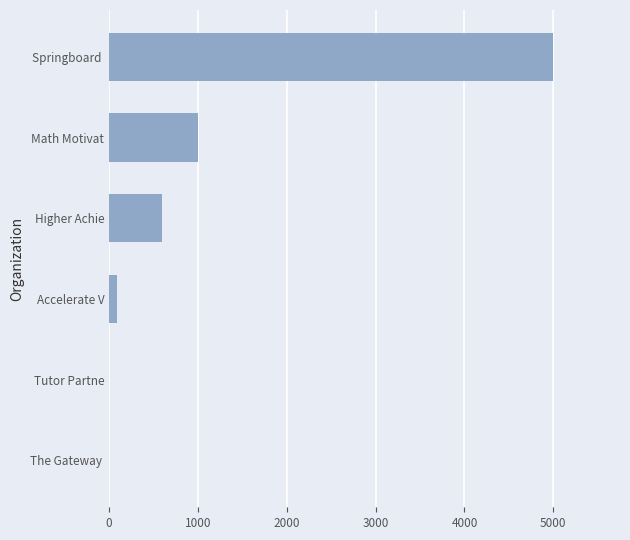

What is the sum of the values at Springboard  and Math Motivat?

6000